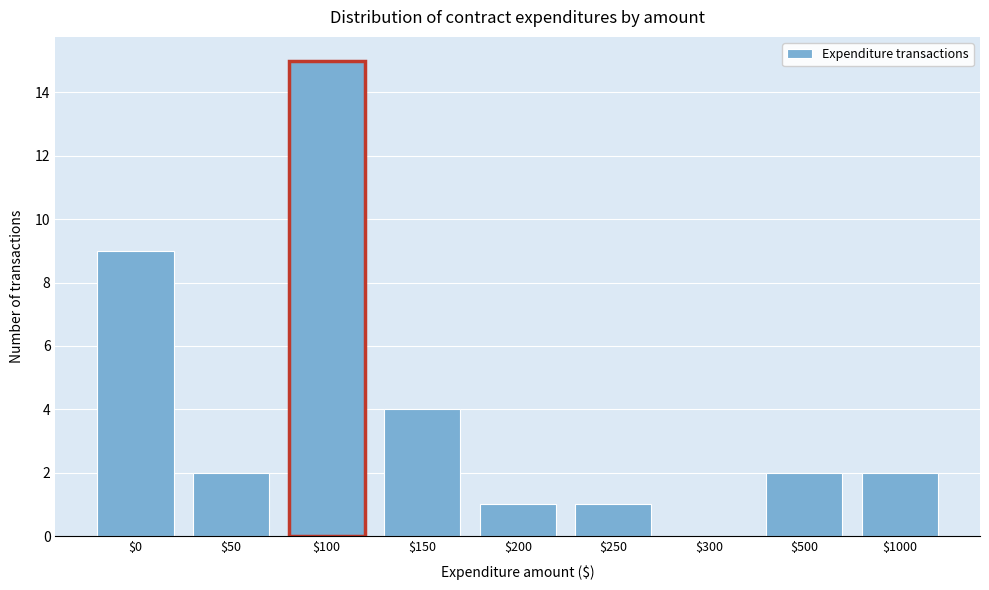

Where is the data nearest to the value 7?

$0